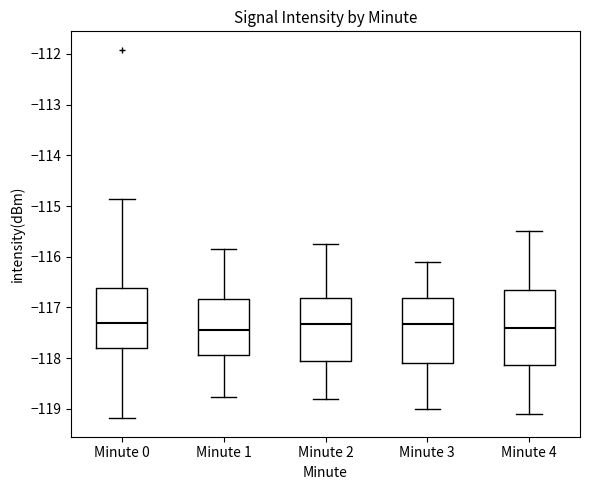

Which box is the tallest, from its lower edge to its upper edge?

Minute 4